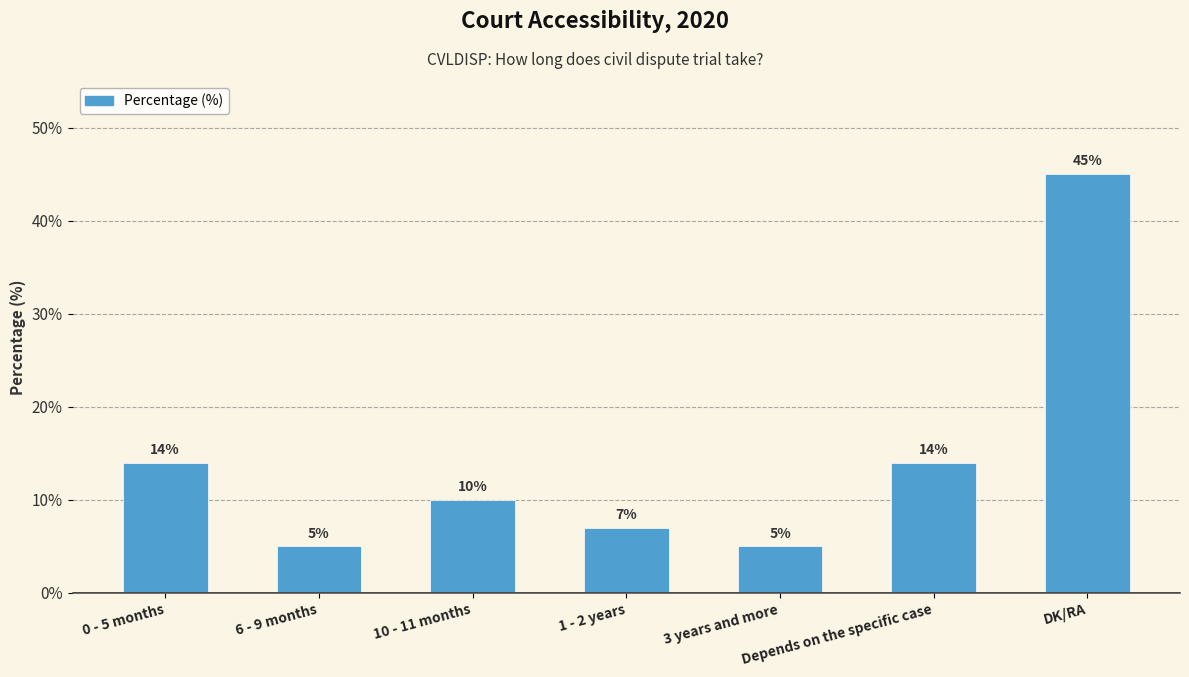

What is the sum of the values at 10 - 11 months and Depends on the specific case?

24